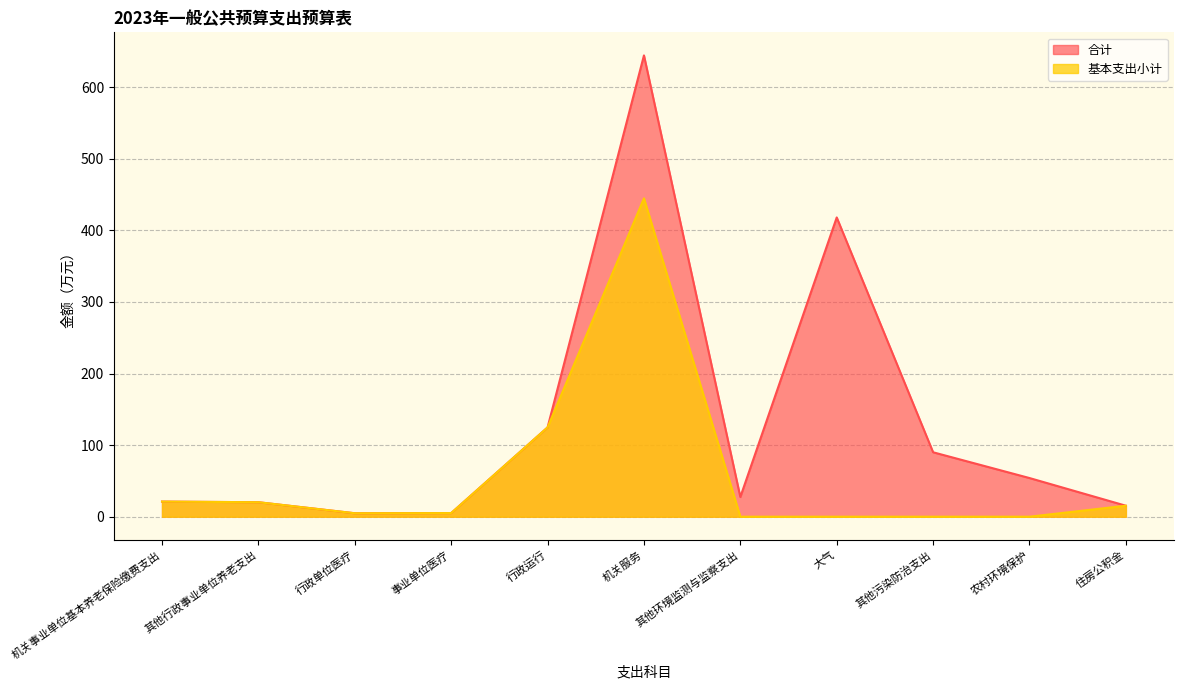

What is the total value across all series at 住房公积金?

30.7